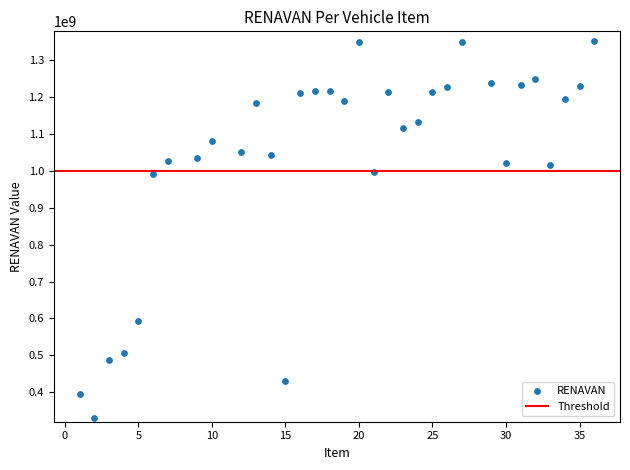

What is the range of X values (max minus min)?

35